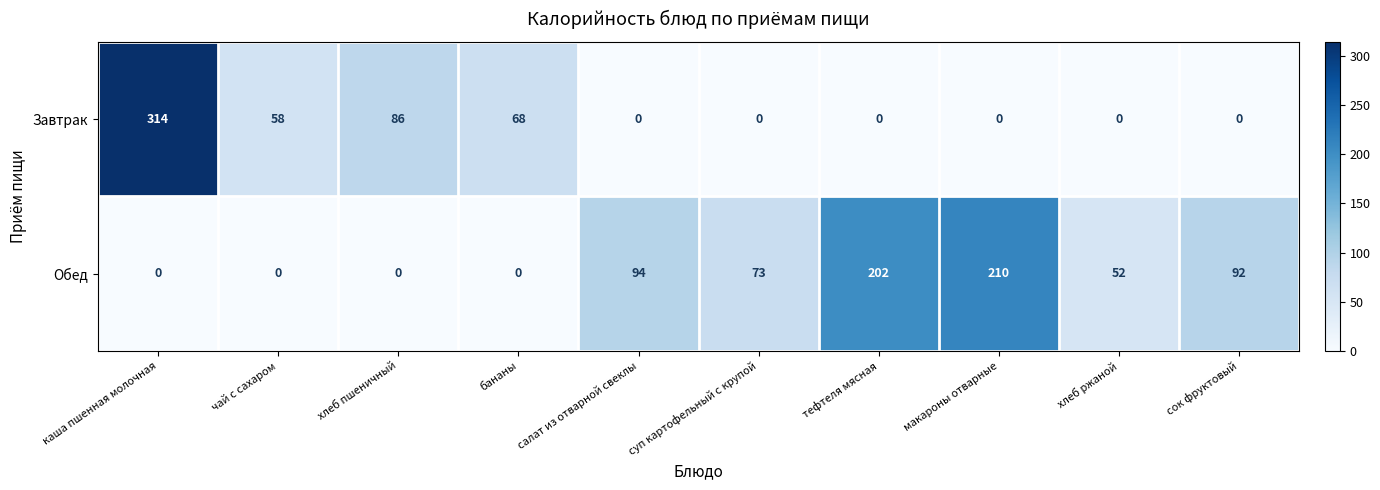

Reading left to right, transcribe all the data shown in this chart.

Завтрак: каша пшенная молочная=314	чай с сахаром=58	хлеб пшеничный=86	бананы=68	салат из отварной свеклы=0	суп картофельный с крупой=0	тефтеля мясная=0	макароны отварные=0	хлеб ржаной=0	сок фруктовый=0
Обед: каша пшенная молочная=0	чай с сахаром=0	хлеб пшеничный=0	бананы=0	салат из отварной свеклы=94	суп картофельный с крупой=73	тефтеля мясная=202	макароны отварные=210	хлеб ржаной=52	сок фруктовый=92